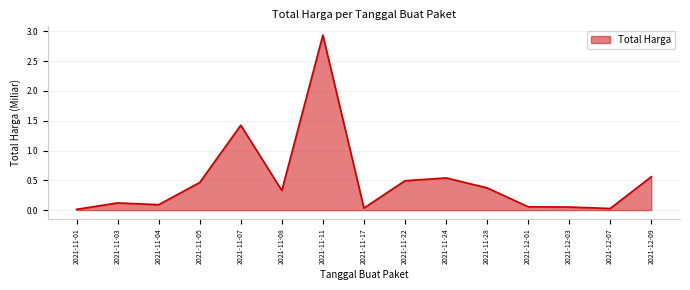

At which category does the chart reach its peak across all series?

2021-11-11